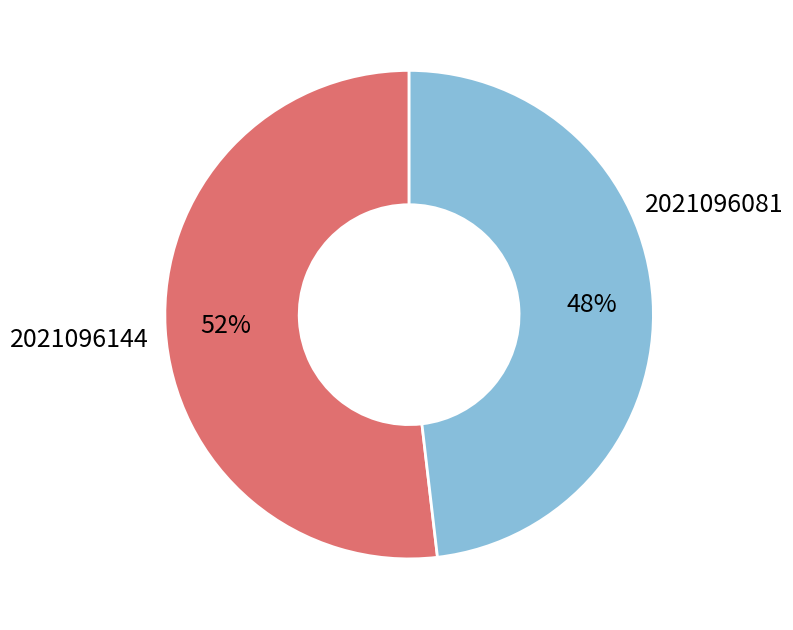

Count the number of slices in the pie.

2